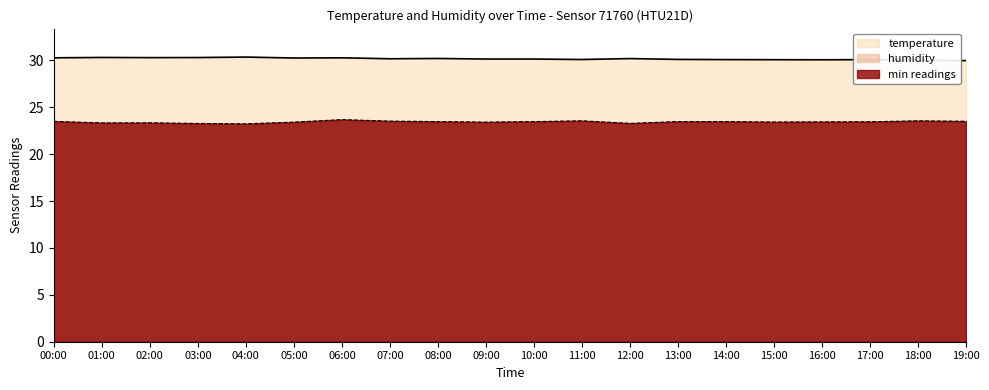

Reading right to left, list all the values displayed in this chart.

temperature: 30.0	30.0	30.1	30.1	30.1	30.1	30.1	30.2	30.1	30.1	30.1	30.2	30.2	30.3	30.3	30.4	30.3	30.3	30.3	30.3
humidity: 23.5	23.6	23.5	23.4	23.4	23.5	23.5	23.3	23.6	23.5	23.4	23.5	23.5	23.7	23.4	23.2	23.3	23.4	23.3	23.5